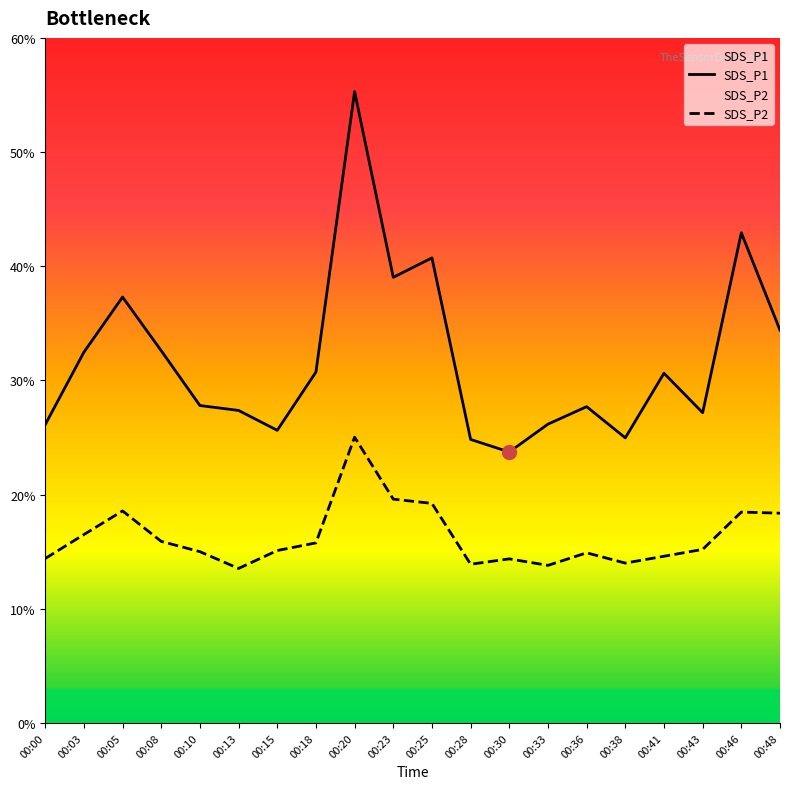

At which category is the sum across all series the highest?

00:20